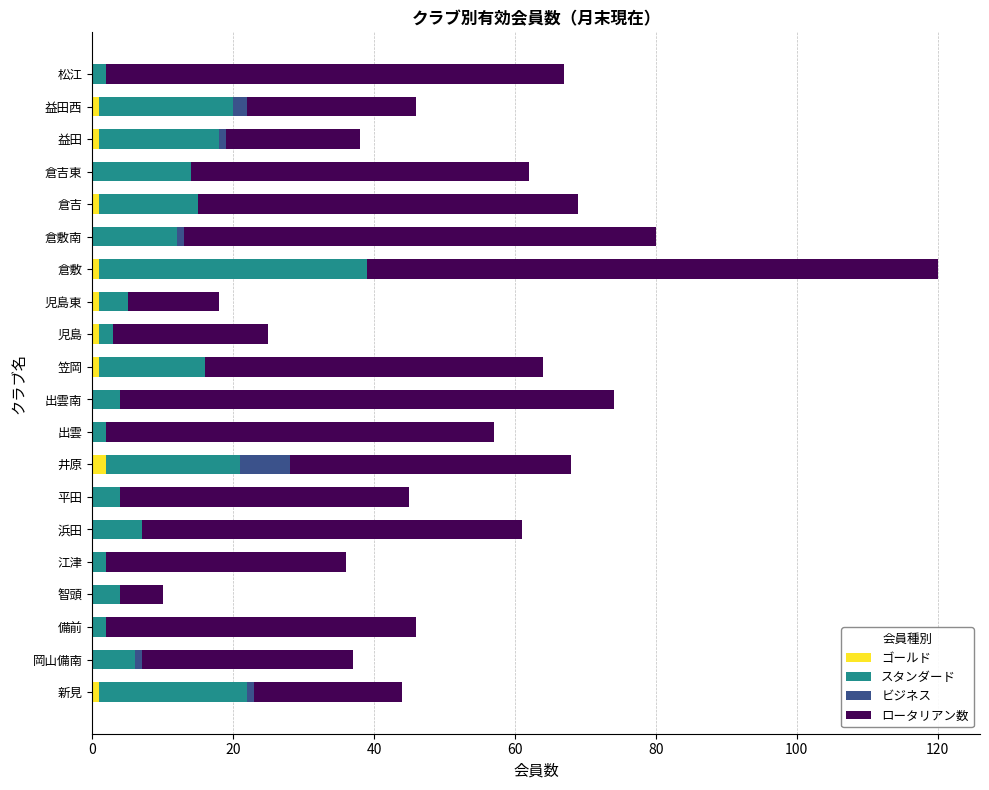

At which category is the sum across all series the highest?

倉敷